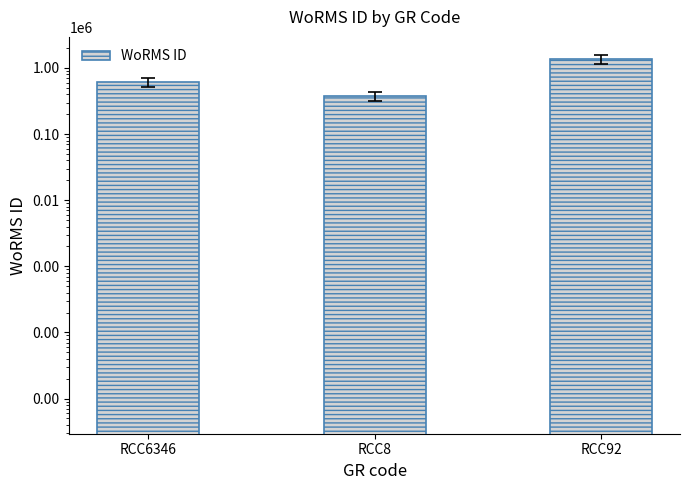

The chart shows a value of 264868 at RCC6346. True or false?

False